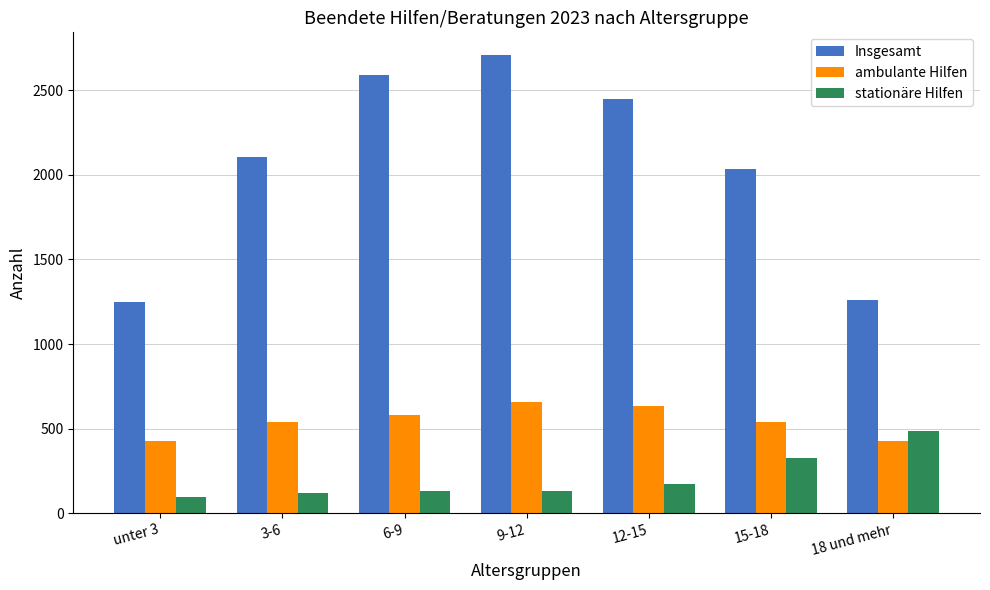

What is the smallest value displayed?

98